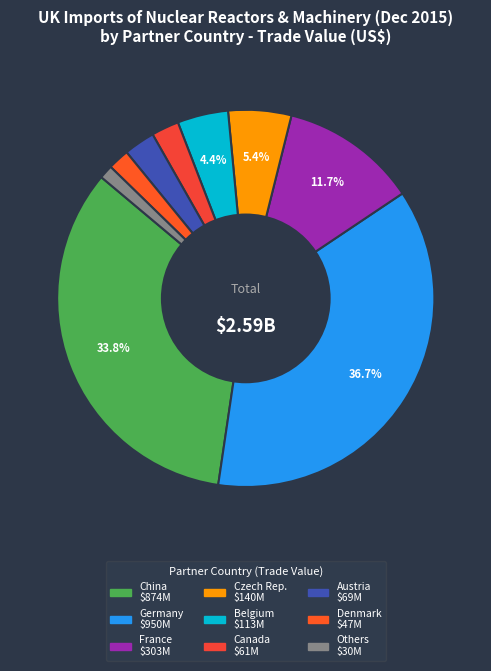

Is there a majority slice in this chart?

No